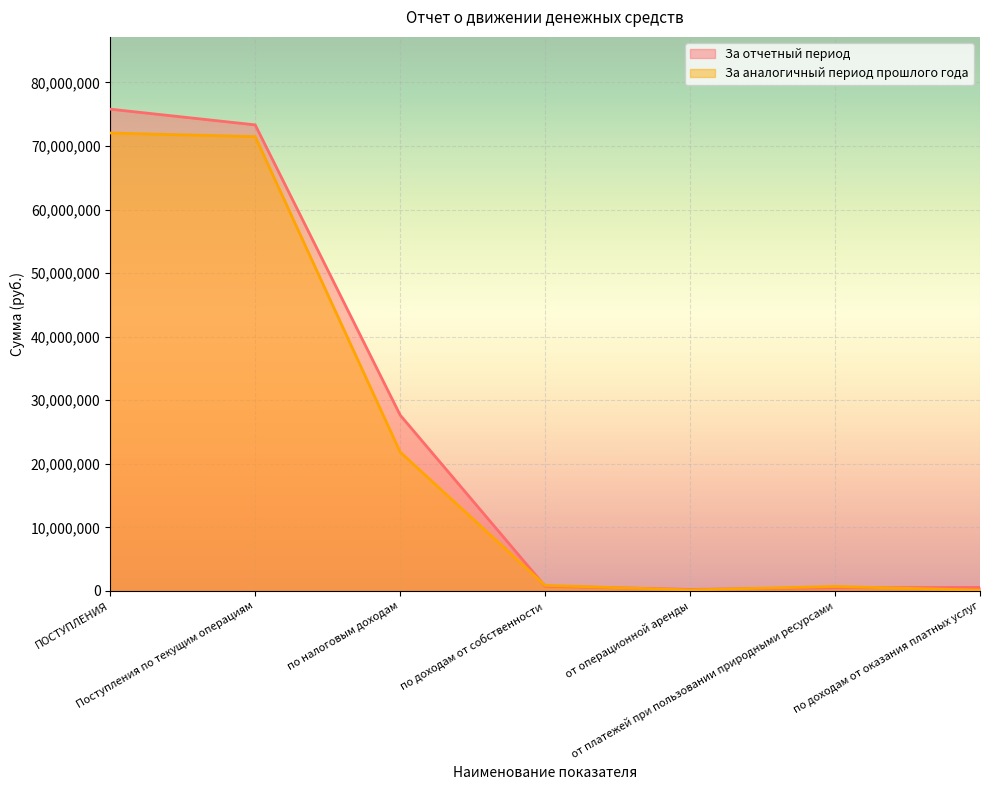

What is the greatest value displayed?

75790609.1